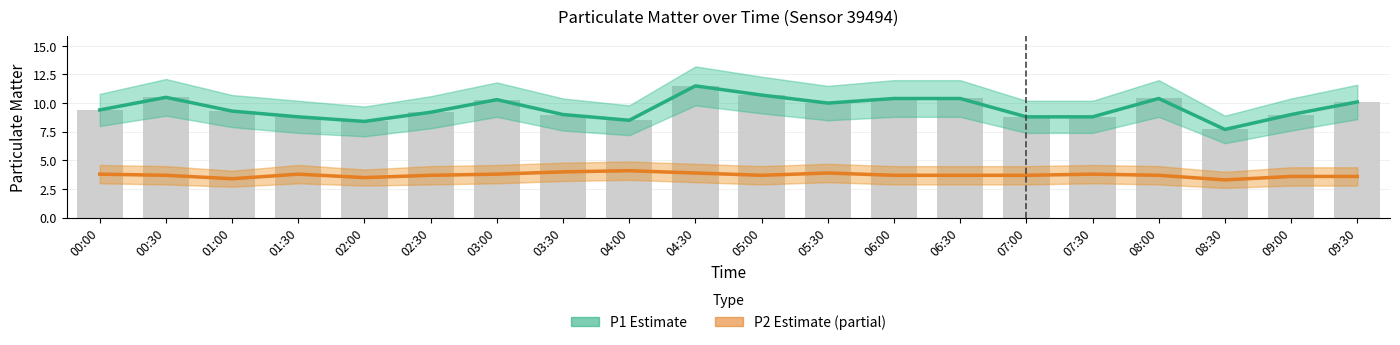

What is the average value of the P1 (Estimate) series?

9.6